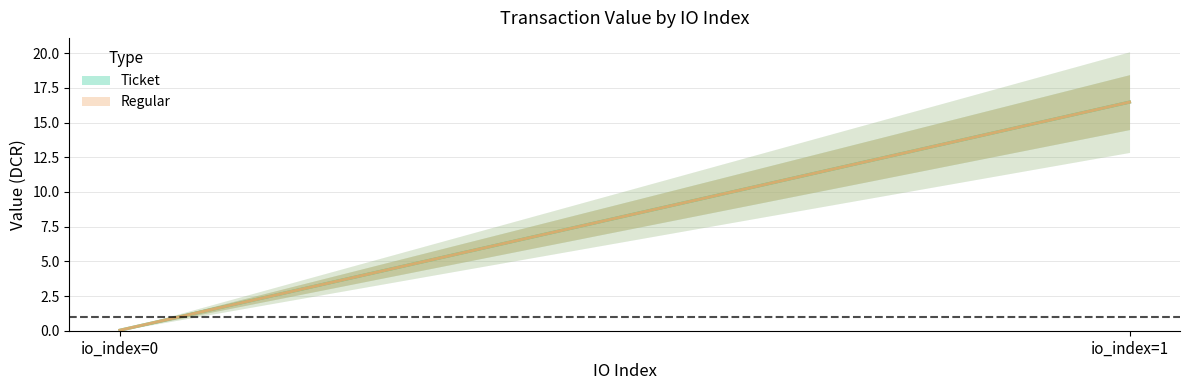

At 1, list the series in order from largest to smallest.

Ticket, Regular